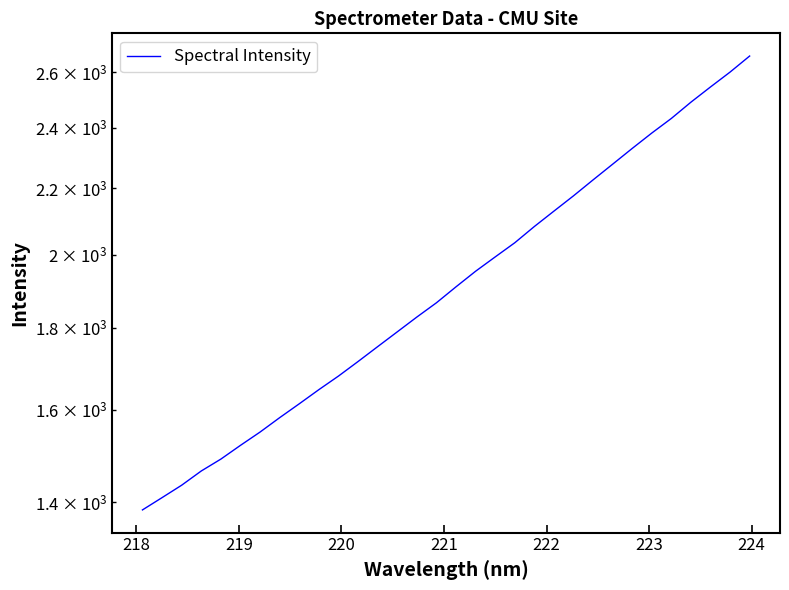

True or false: the data has more than 0 interior local peaks.

False